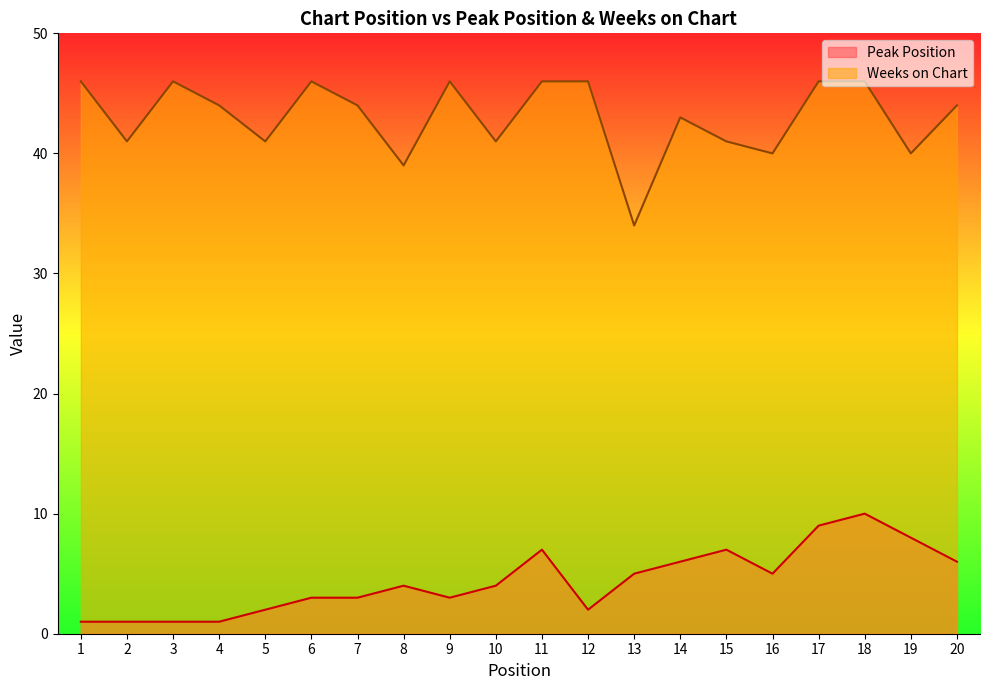

Between 19 and 7, which is larger?

19